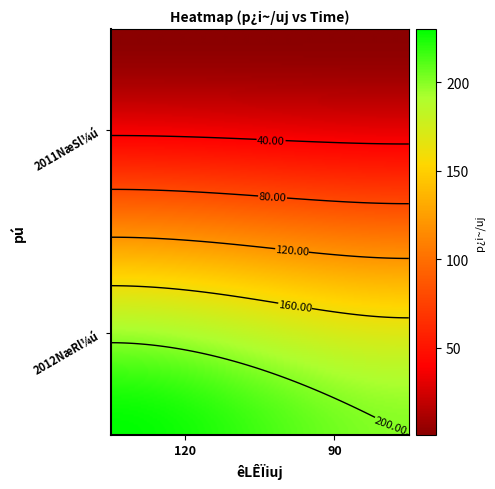

Which series has the largest total across all categories?

2012NæRl¼ú